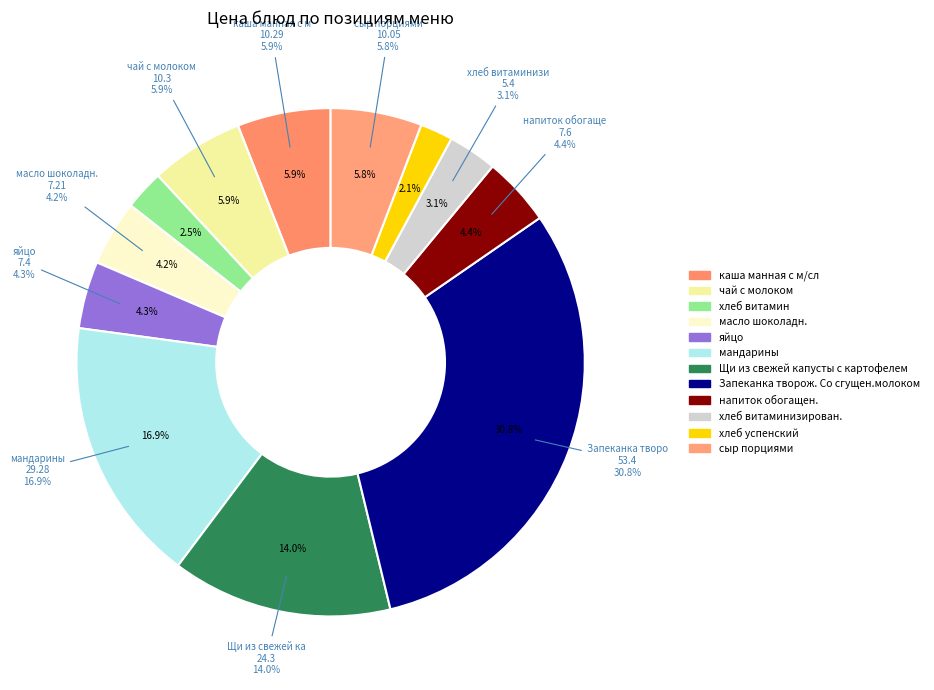

What percentage do чай с молоком and напиток обогащен. together represent?

10.3%